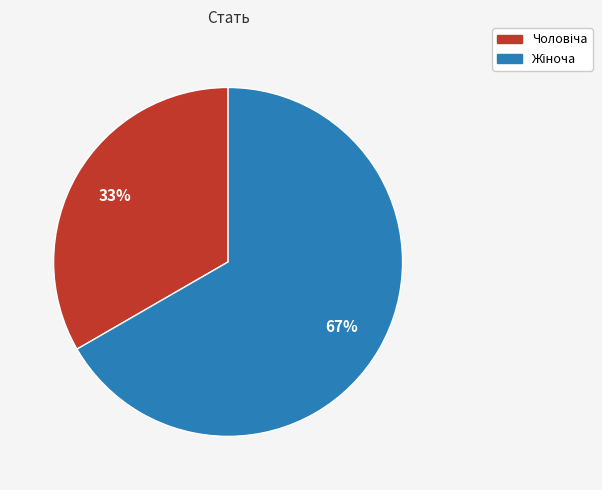

Is there a majority slice in this chart?

Yes